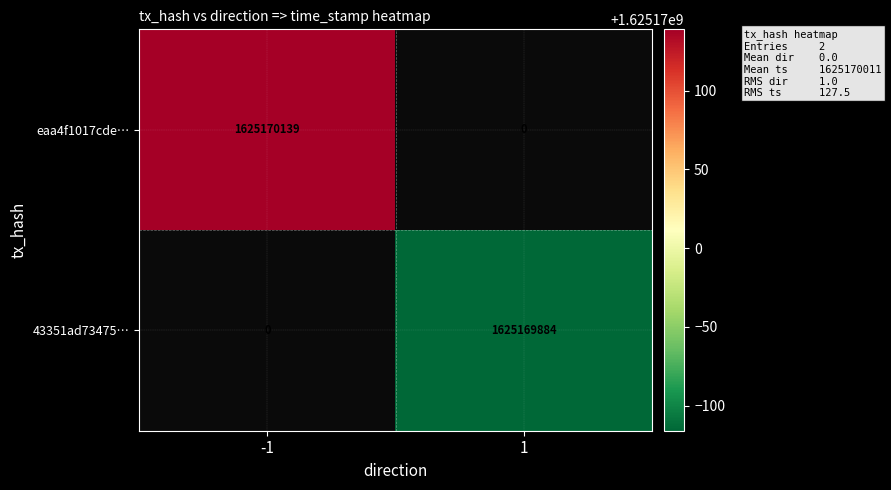

Which series has the largest range (max minus min)?

eaa4f1017cde70748285620bdb1af89a1b49265